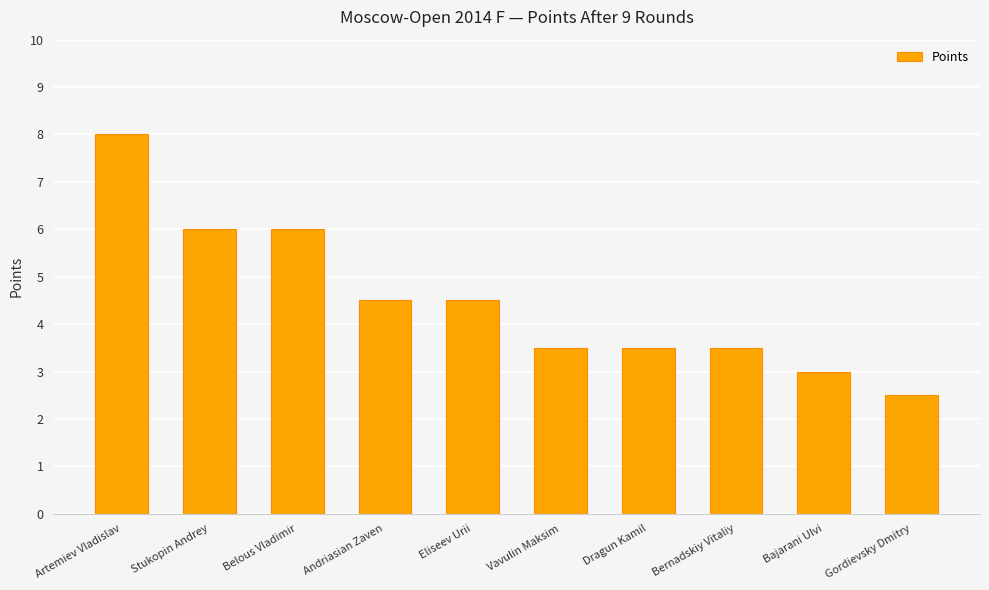

What is the sum of all values?

45.0